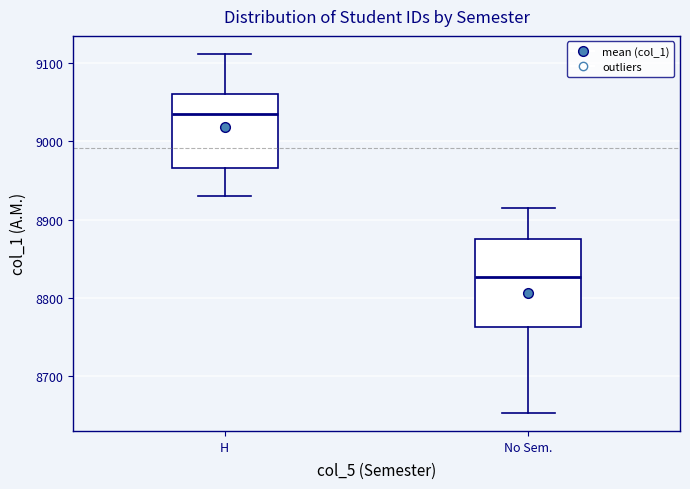

Reading left to right, read every box against the y-axis: the position of its median line, the range the box covers, and the ends of its whiskers. The values are not printed on the chart, so give them approximately, as read against the axis.

Η: median 9040, box 8970 to 9060, whiskers 8930 to 9110
No Sem.: median 8830, box 8760 to 8880, whiskers 8650 to 8920